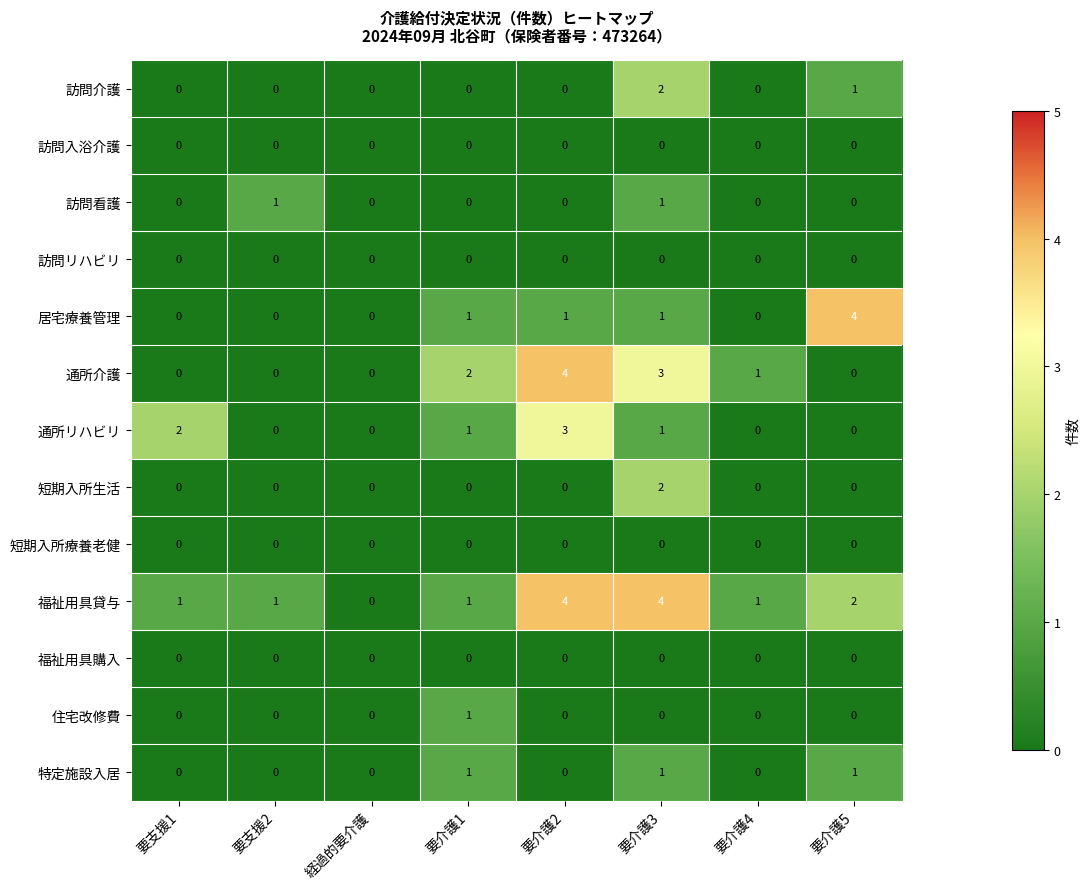

At which category is the sum across all series the highest?

要介護3